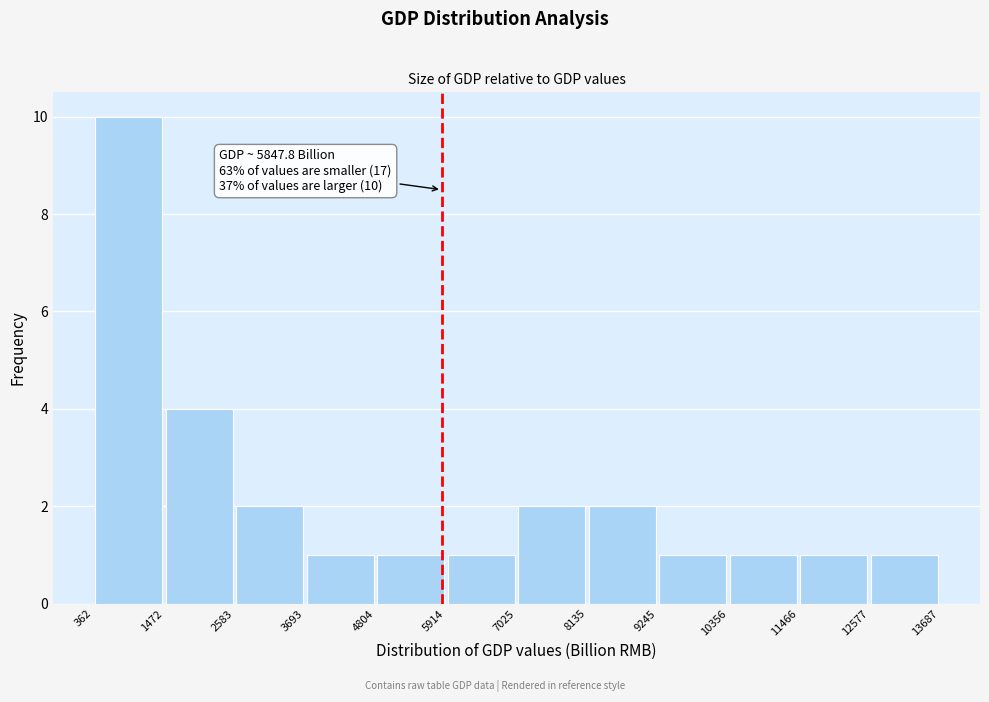

Which range on the x-axis has the tallest bar?

362 to 1472